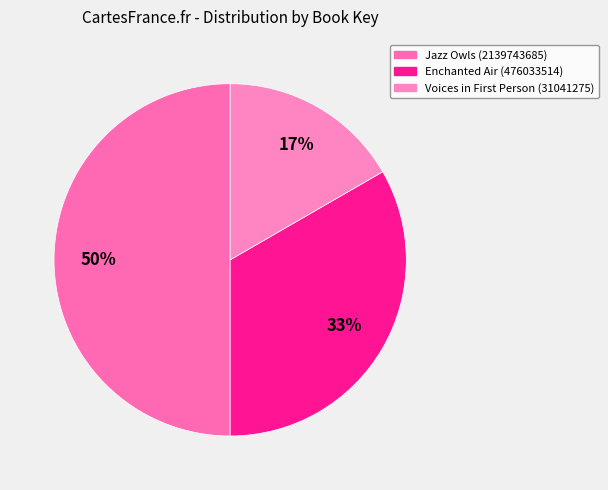

Which slice is the largest?

Jazz Owls (2139743685)